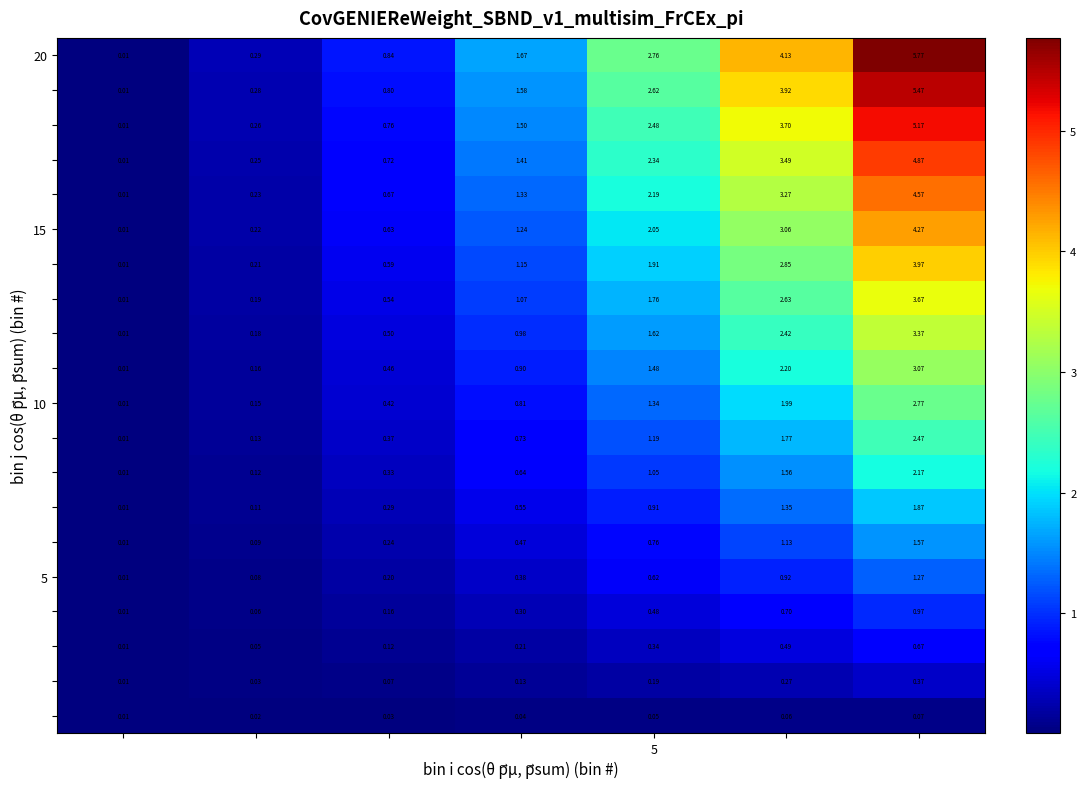

How many categories are shown in the chart?

7